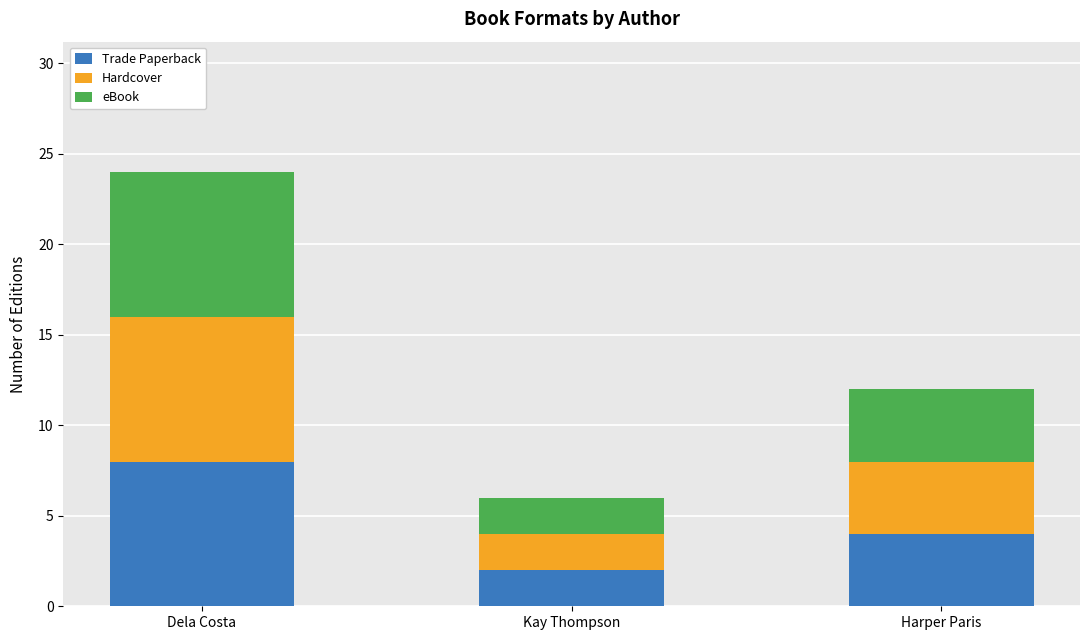

Count the number of categories in the chart.

3